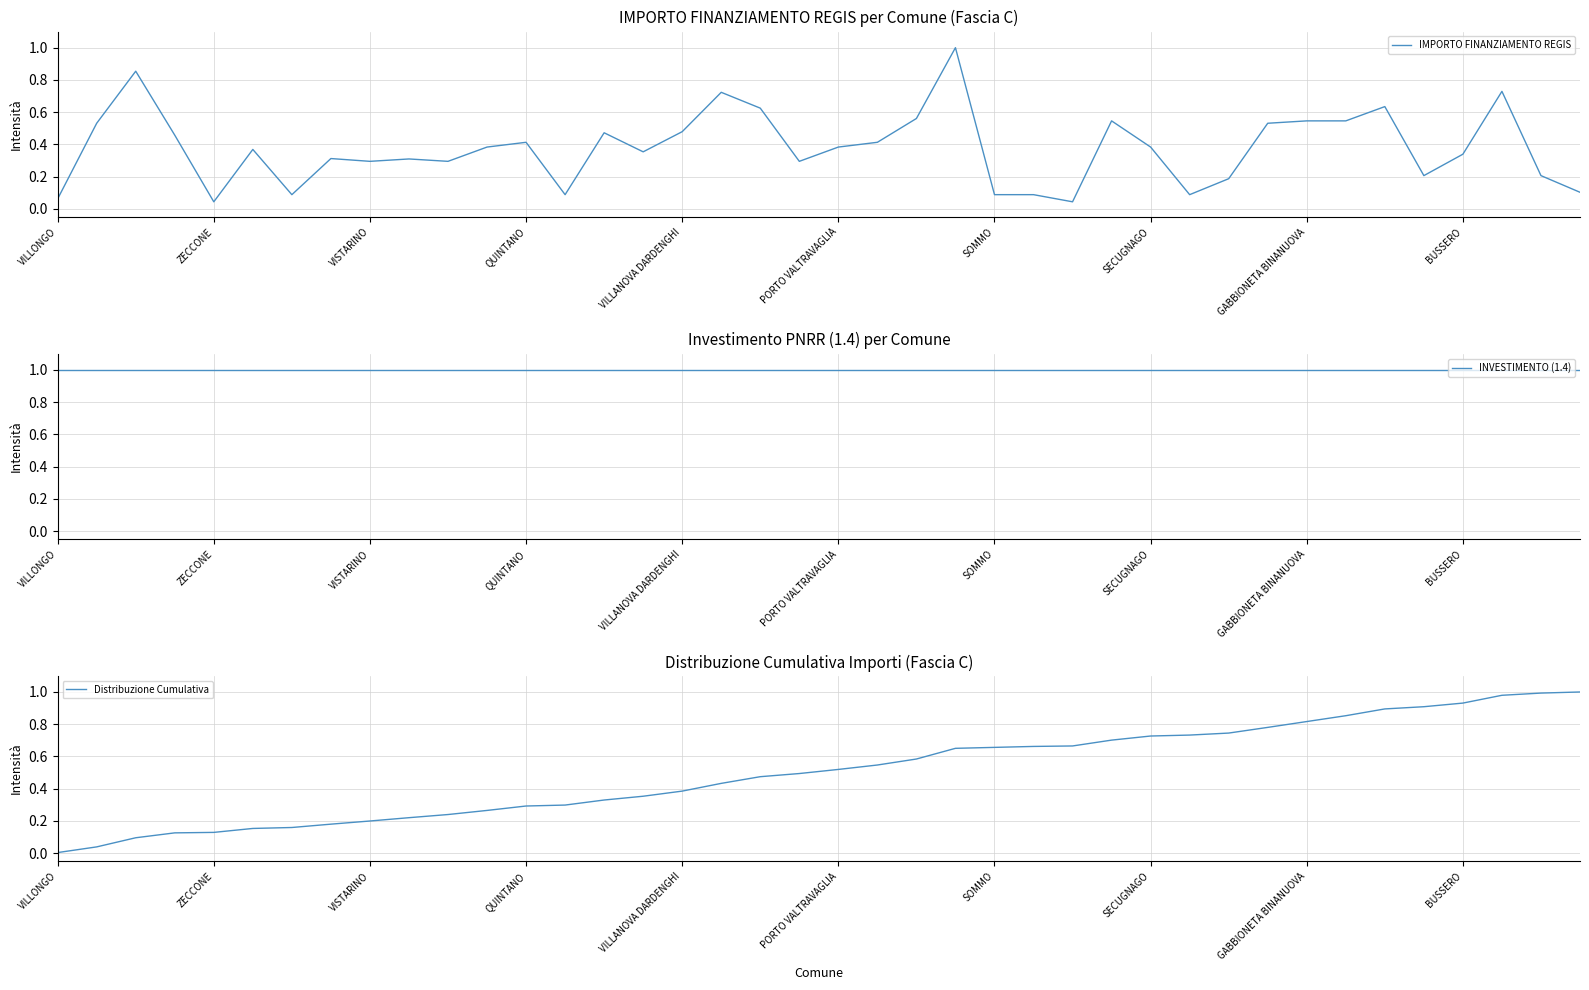

The value of IMPORTO FINANZIAMENTO REGIS at QUINTANO is 0.2. True or false?

False